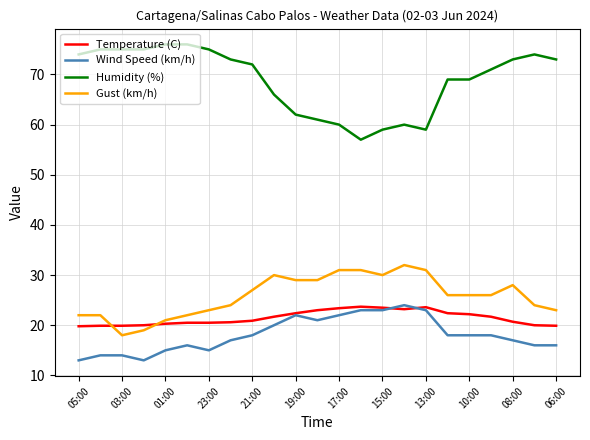

True or false: Gust (km/h) and Temperature (C) intersect in this chart.

True